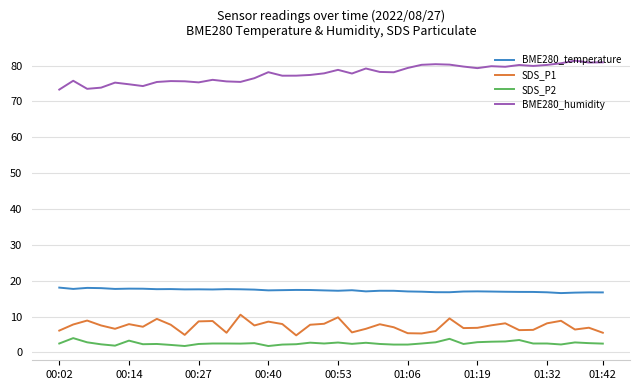

Which series has the largest total across all categories?

BME280_humidity